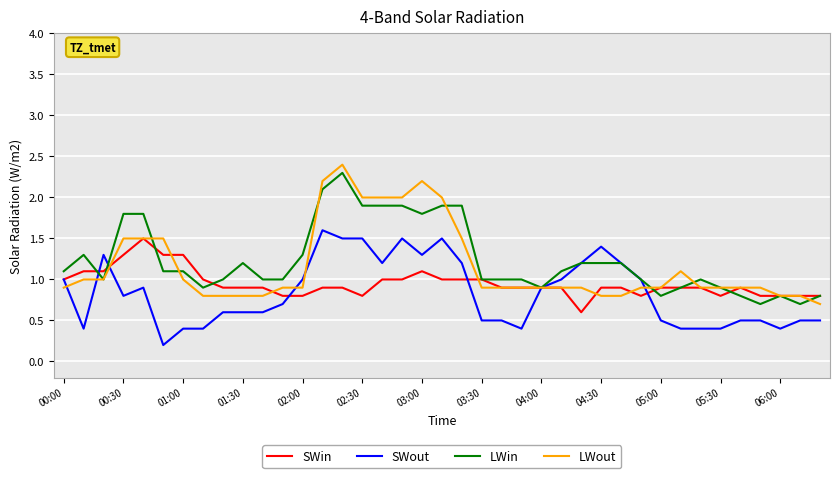

Which series has the largest total across all categories?

LWin